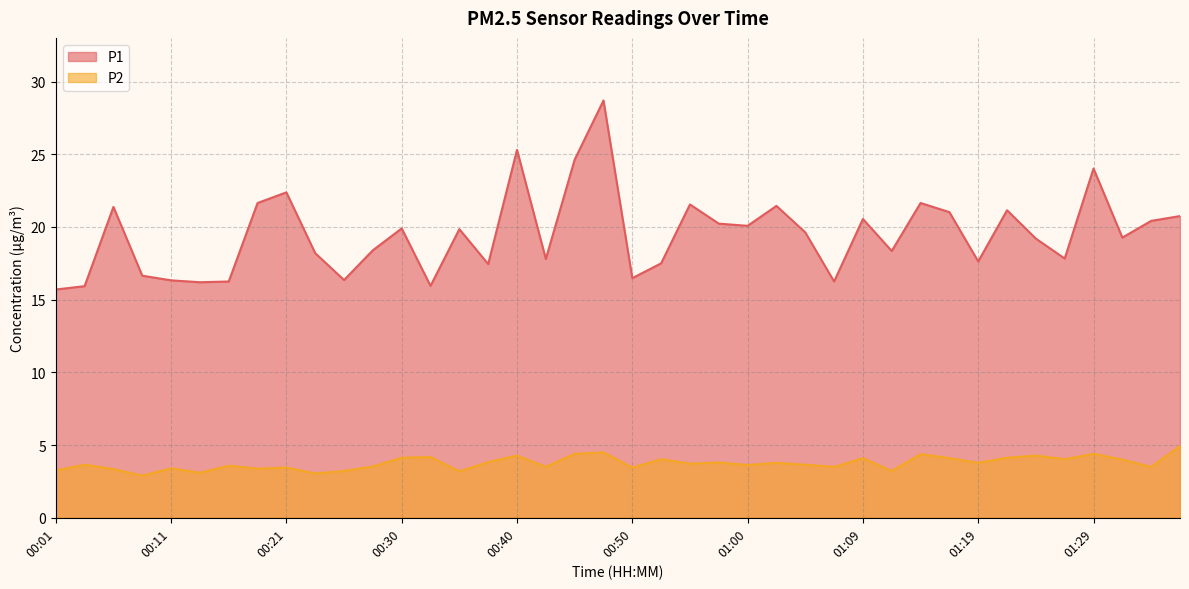

How many values in the P2 series are below 3?

1